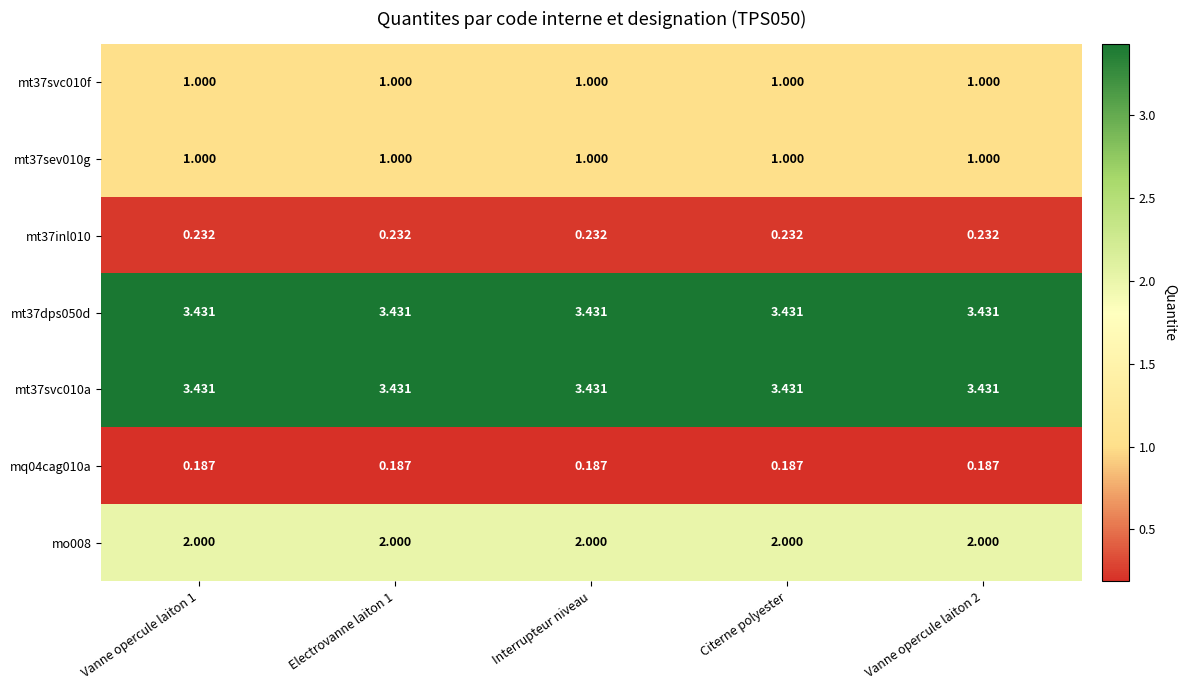

Count the number of data series in this chart.

7